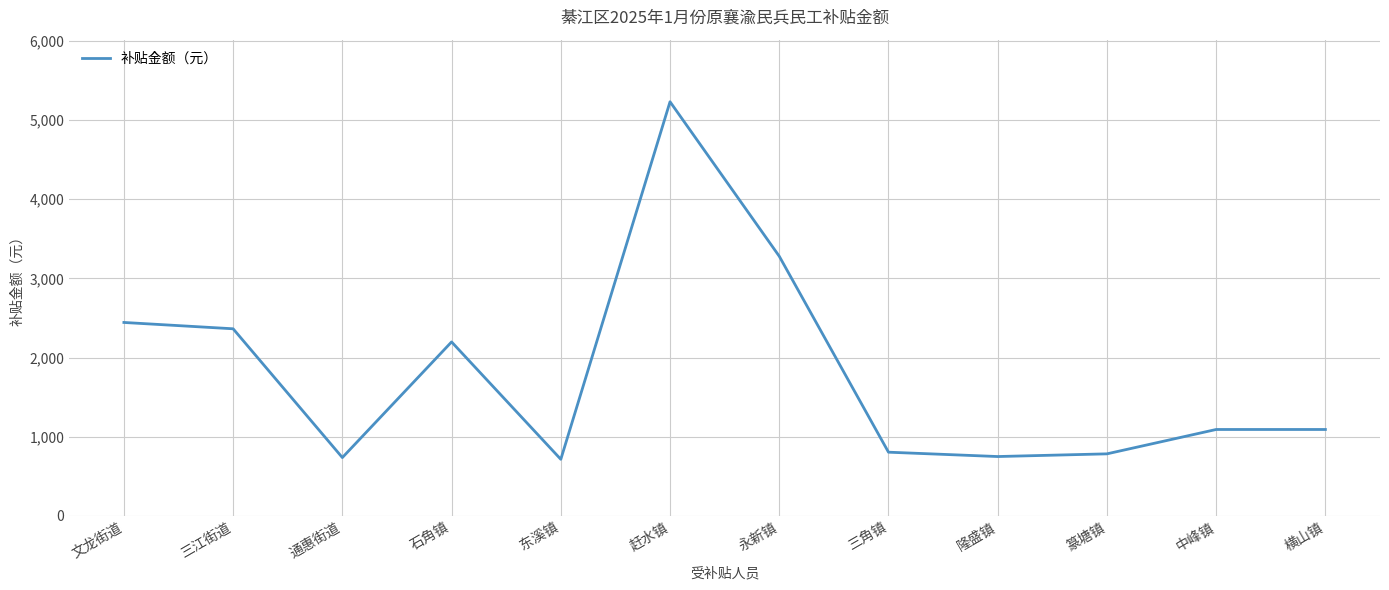

Count the number of data series in this chart.

1